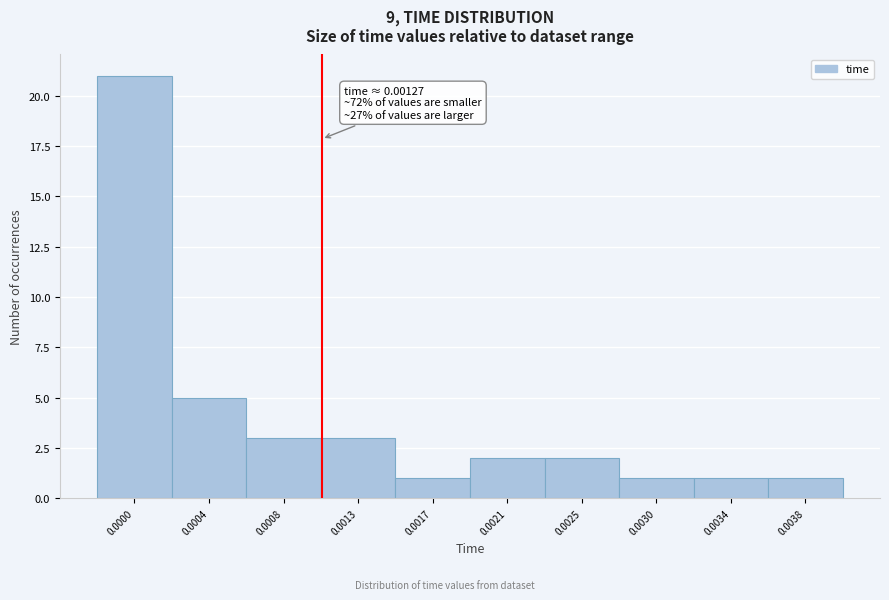

Reading left to right, what are all the values shown in this chart?

0.0000=21	0.0004=5	0.0008=3	0.0013=3	0.0017=1	0.0021=2	0.0025=2	0.0030=1	0.0034=1	0.0038=1